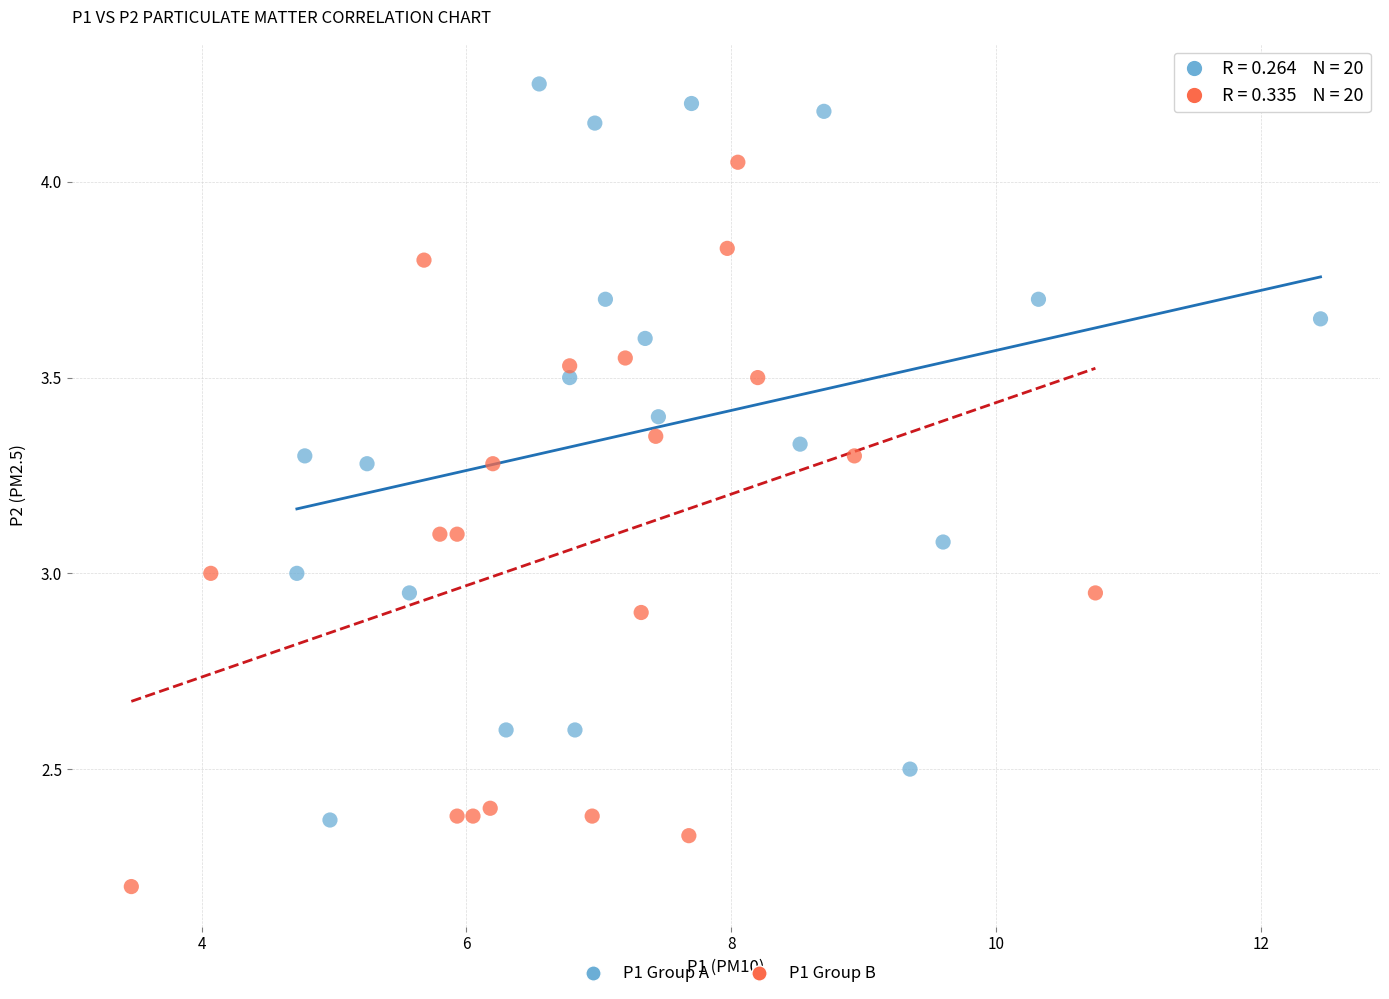

Which series contains the highest Y value?

P1 Group A